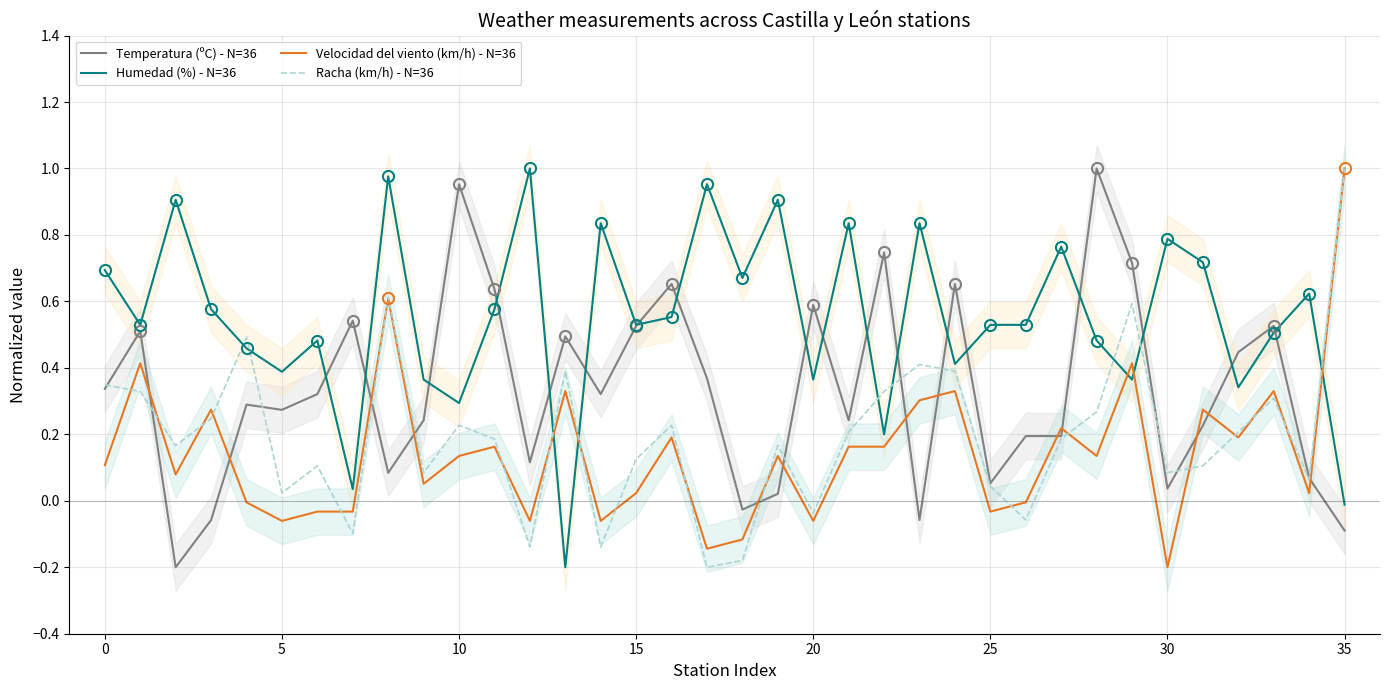

True or false: Racha (km/h) - N=36 and Humedad (%) - N=36 intersect in this chart.

True